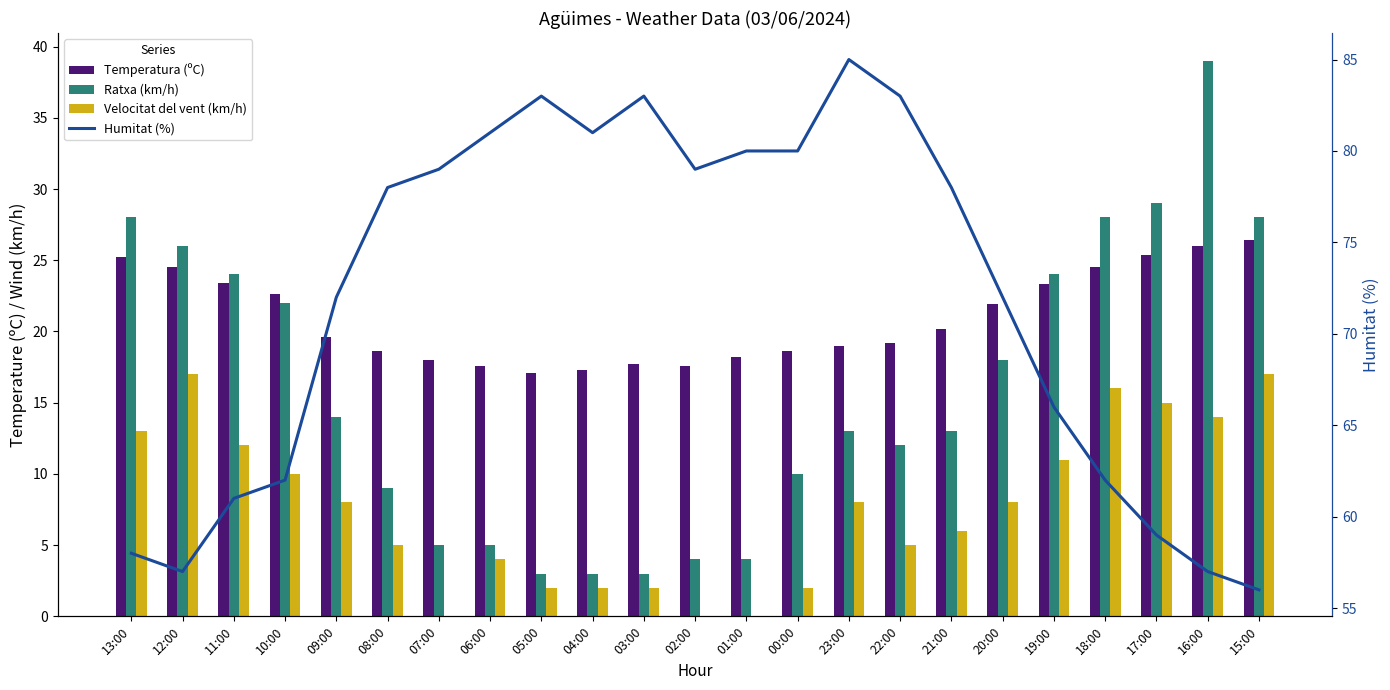

Is it true that Humitat (%) equals 62.0 at 18:00?

True